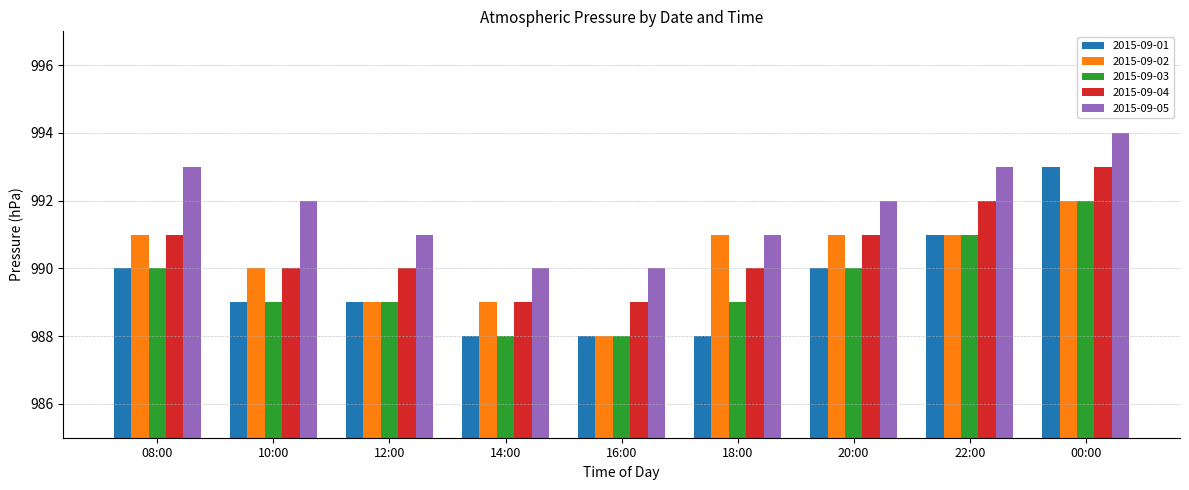

Which series changed the most between 12:00 and 00:00?

2015-09-01